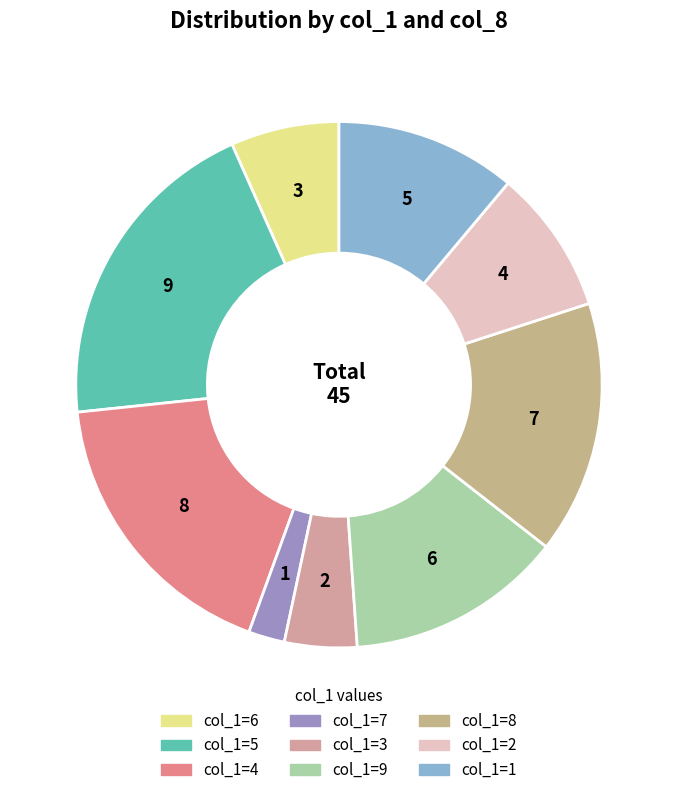

How many slices are in this pie chart?

9